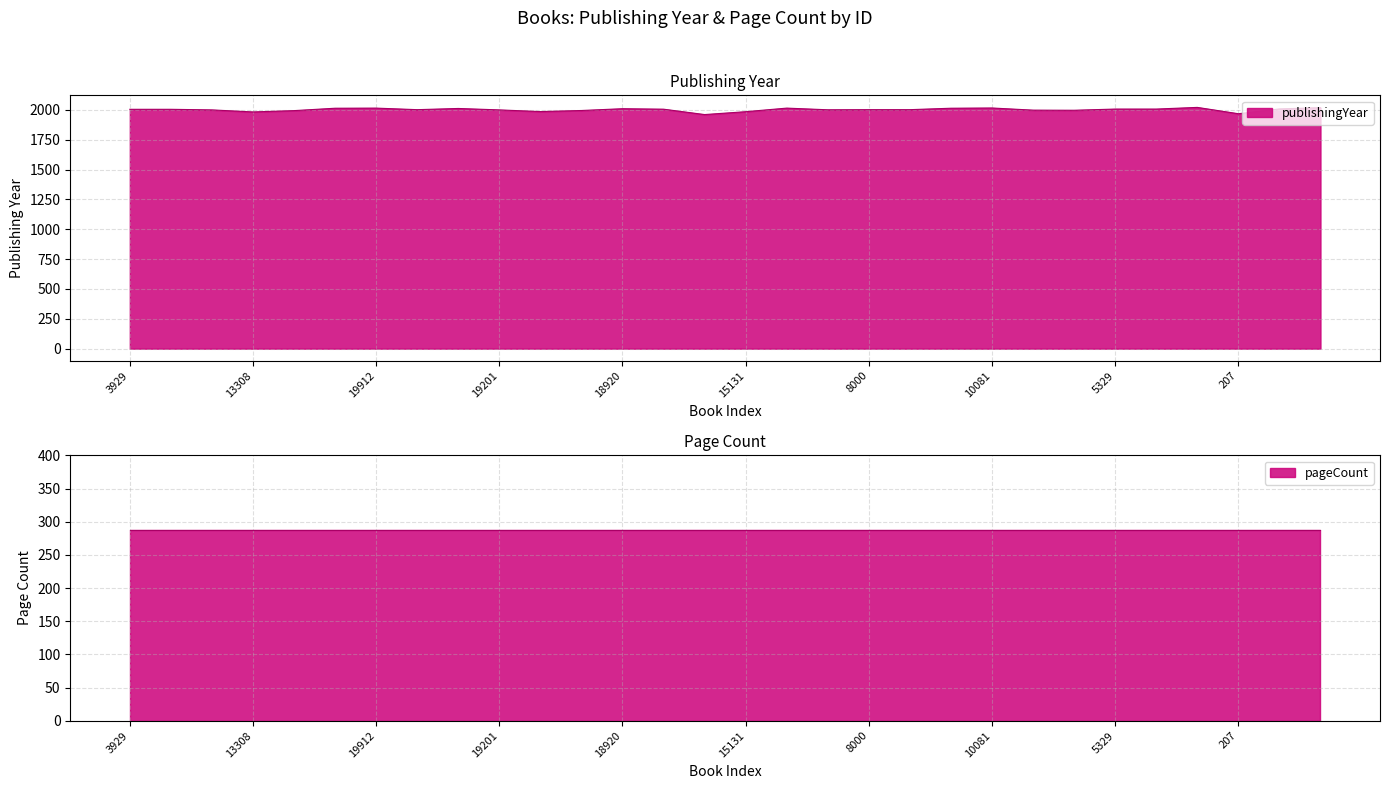

Approximately how many times larger is the value at 16729 compared to 13572?

1.0